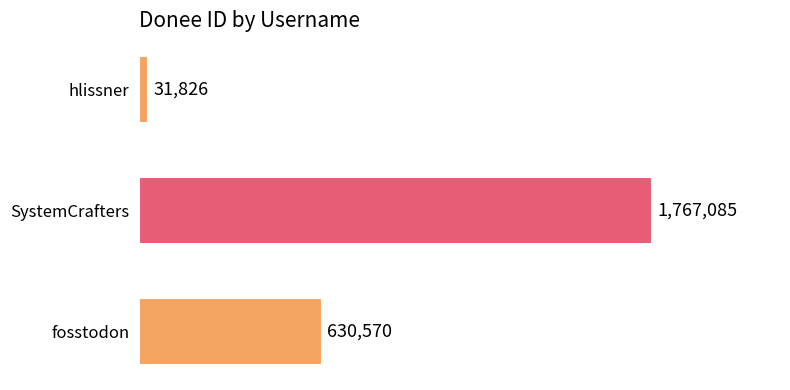

Which label corresponds to the largest value in the chart?

SystemCrafters